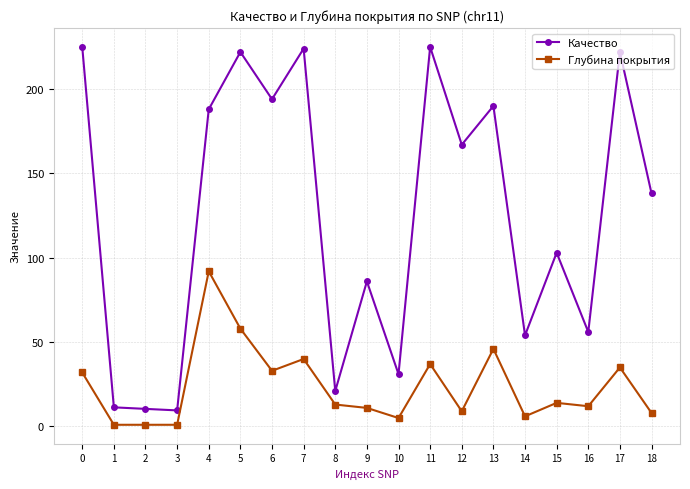

Which series has the largest total across all categories?

Качество